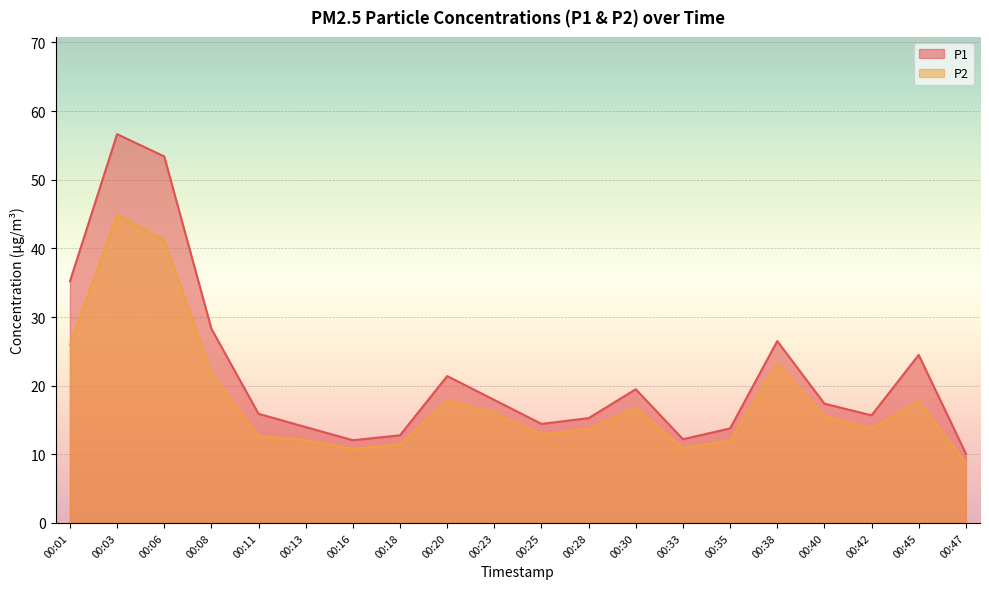

Is the value of P2 at 00:16 greater than the value of P1 at 00:40?

No